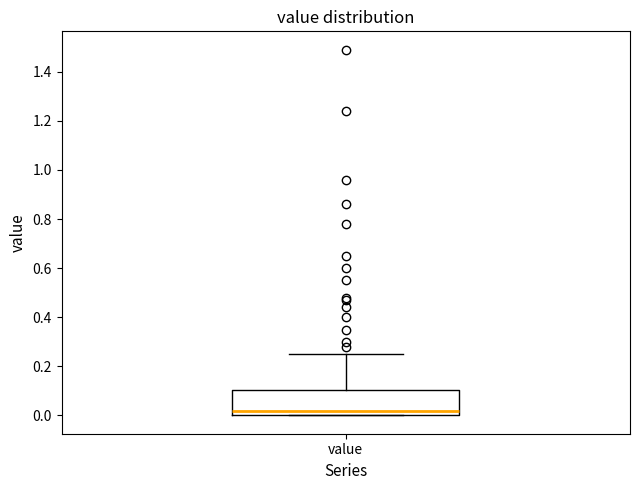

Transcribe this box plot: give where the median line is, the range the box spans, and where the two whiskers end, as read against the y-axis. The values are not printed on the chart, so give them approximately, as read against the axis.

median 0.02, box 0.00 to 0.10, whiskers 0.00 to 0.26